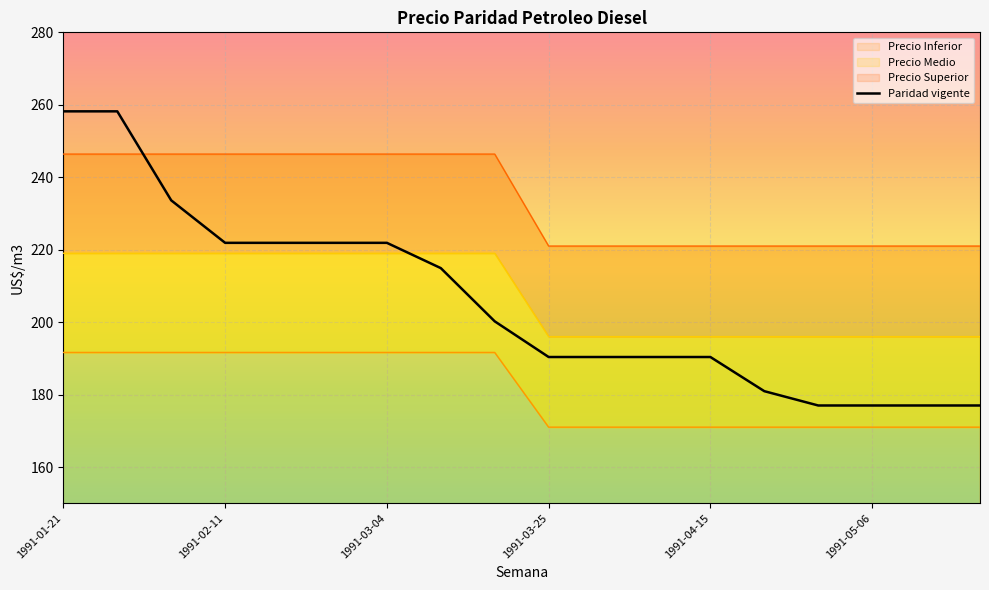

What are all the series names shown in the legend?

Paridad vigente, Precio Inferior, Precio Medio, Precio Superior